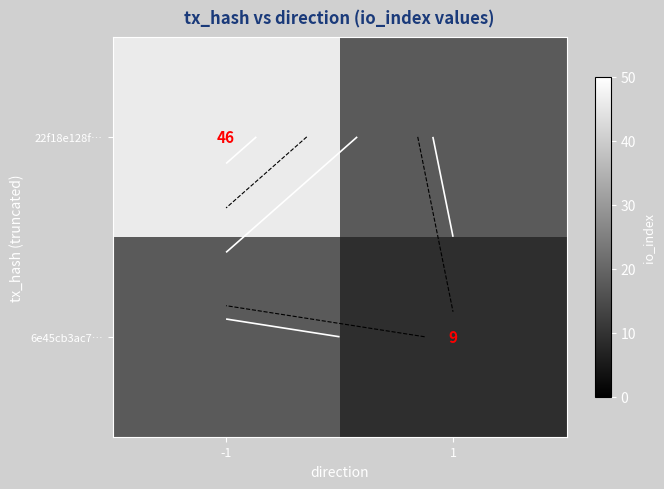

Rank the series by their maximum value, from lowest to highest.

6e45cb3ac7…, 22f18e128f…